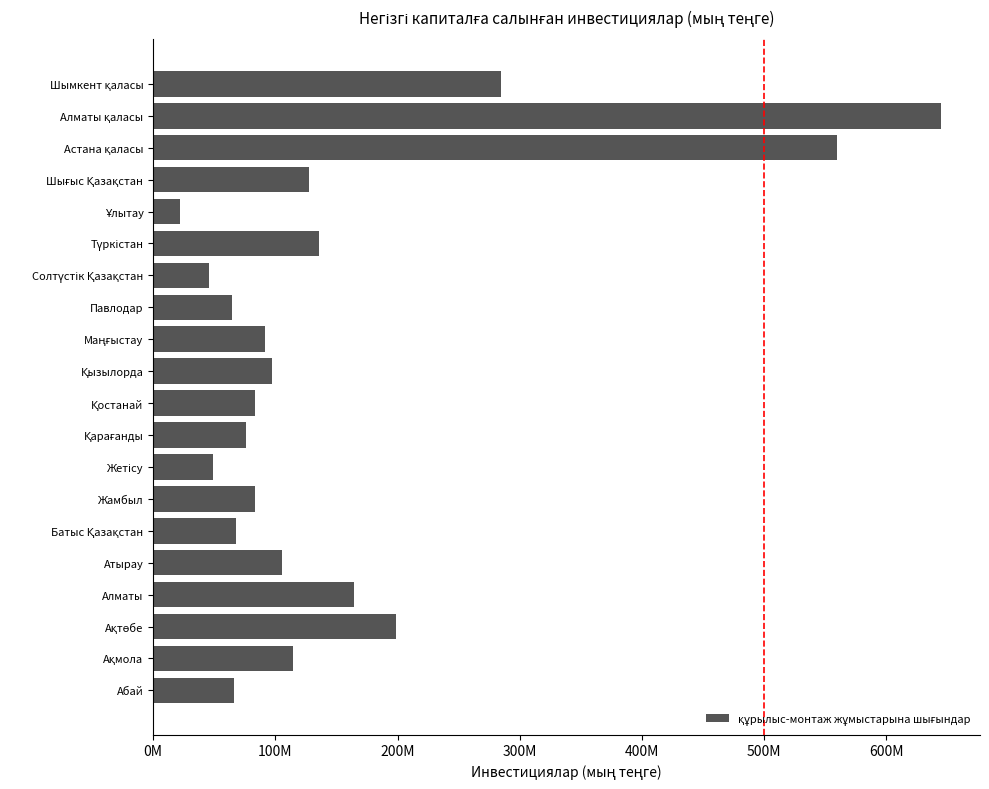

Does the chart contain any negative values?

No